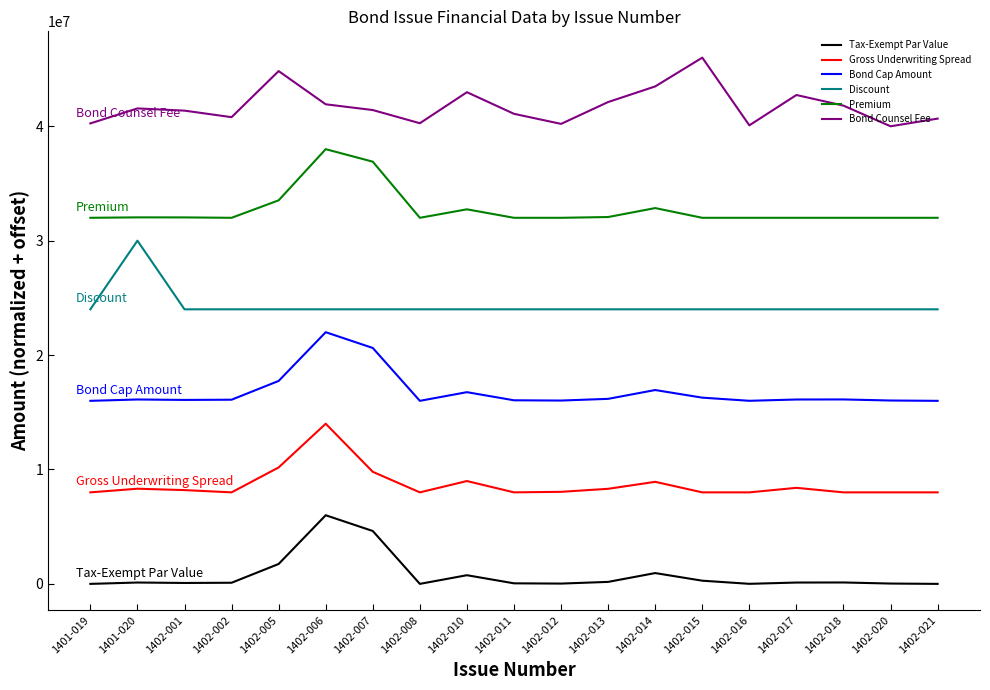

At which category is the sum across all series the highest?

1402-006